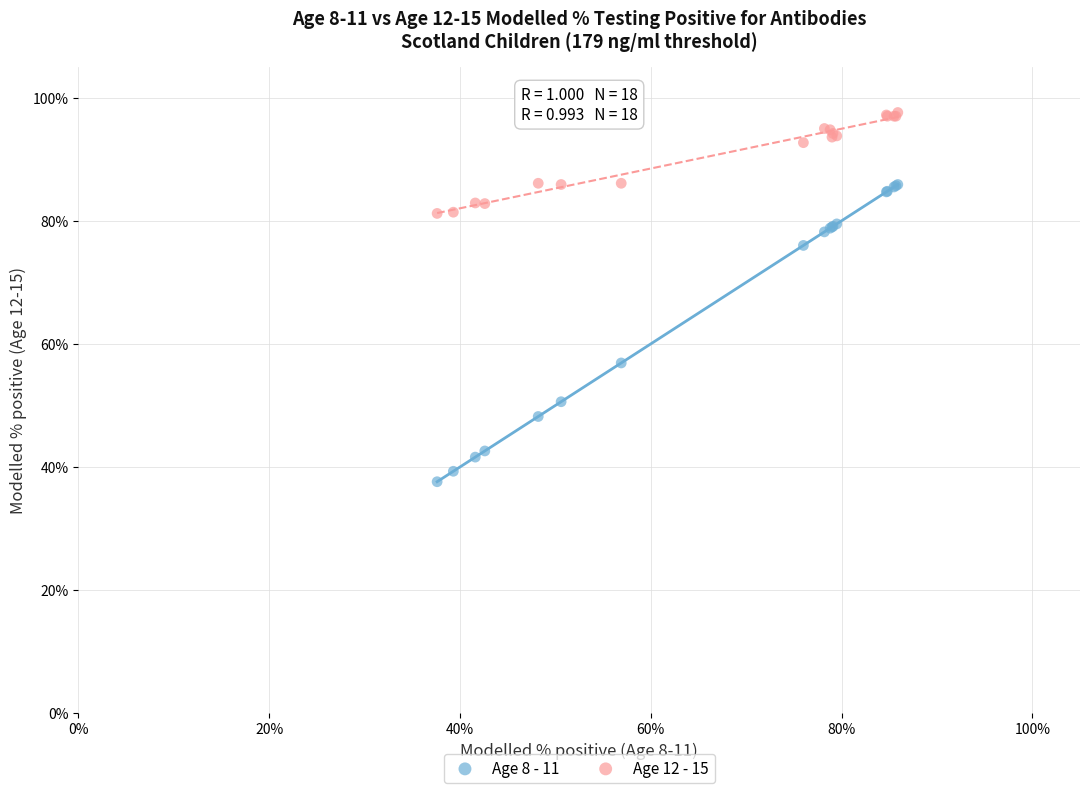

What are all the series names shown in the legend?

Age 8 - 11, Age 12 - 15